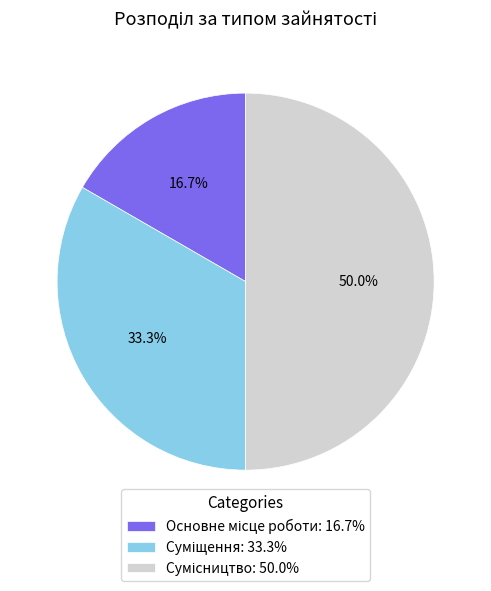

Count the number of slices in the pie.

3